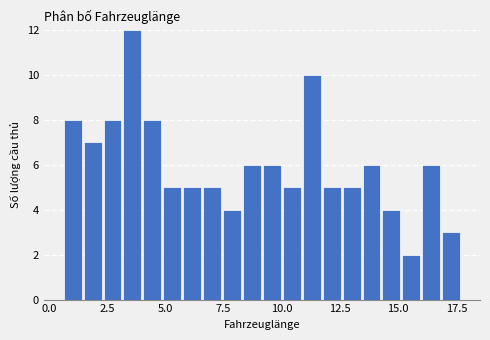

Around what value on the x-axis is the tallest bar? Give the approximate position of its centre, as read against the axis.

3.5